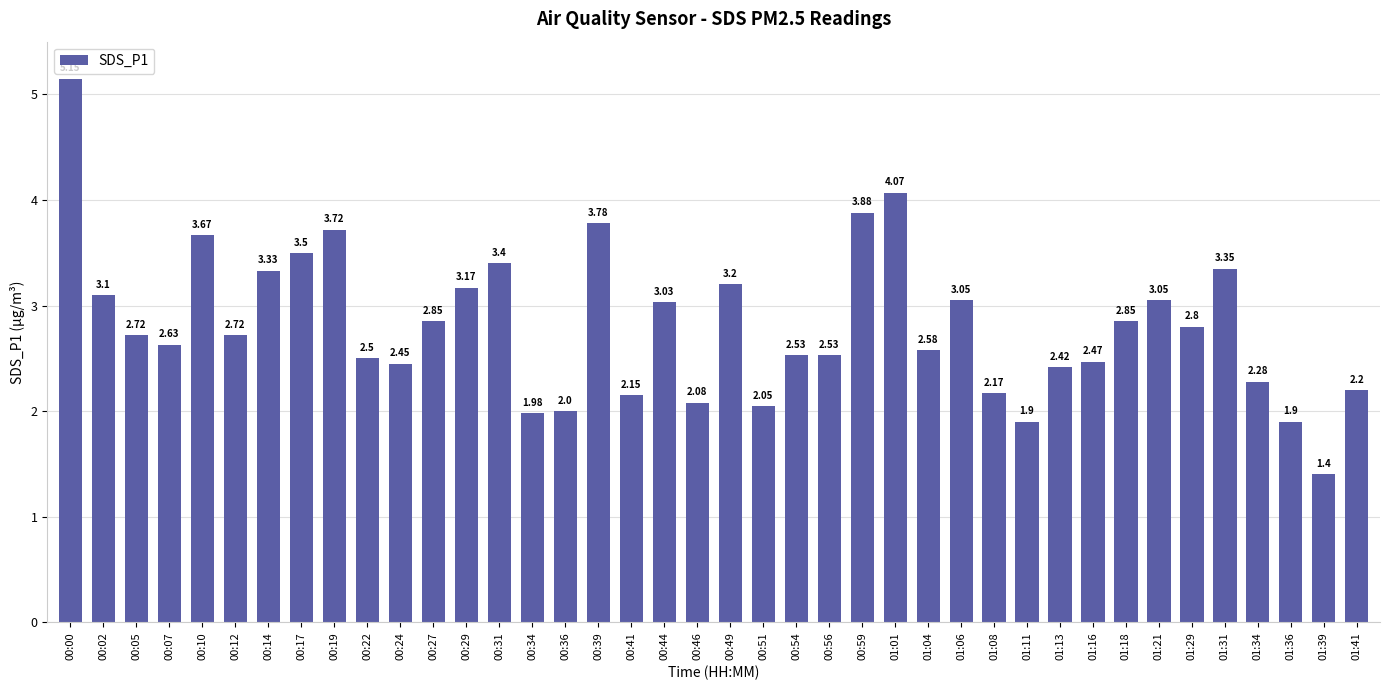

Between 00:36 and 01:06, which is larger?

01:06